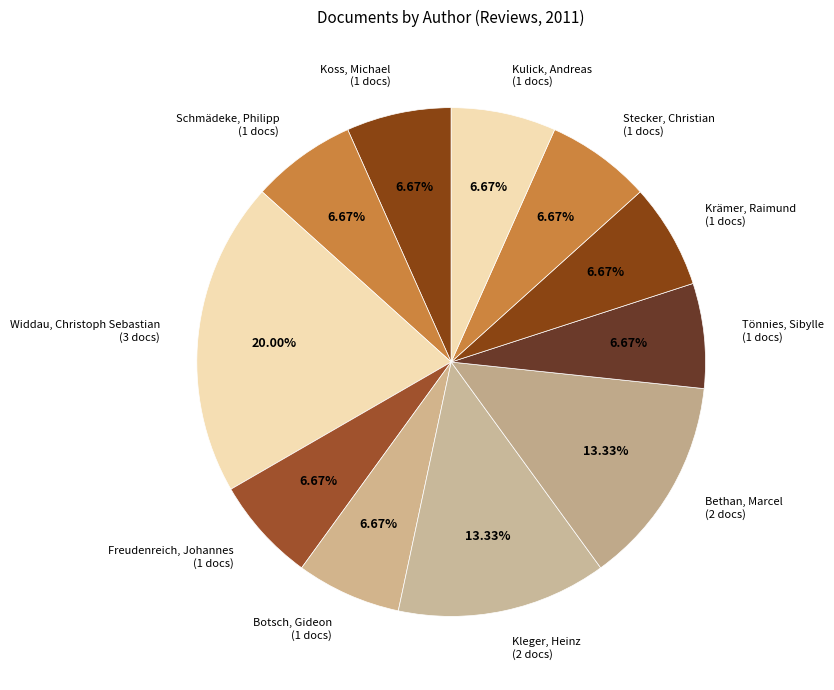

Between Botsch, Gideon (1 docs) and Bethan, Marcel (2 docs), which is larger?

Bethan, Marcel (2 docs)